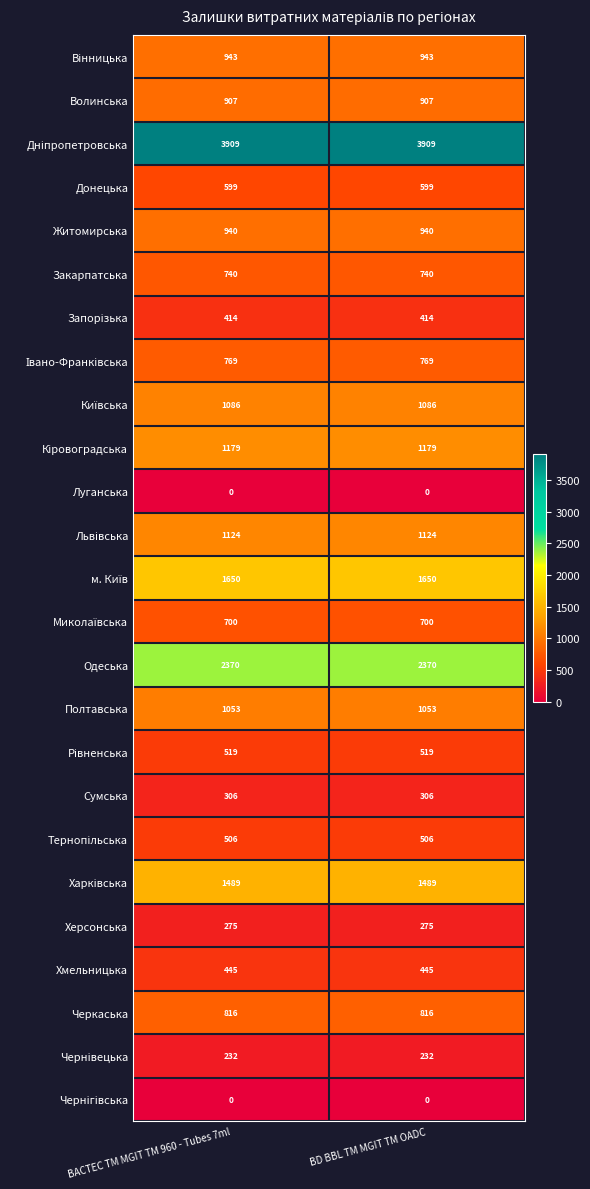

What is the spread (max minus min) of values at BD BBL TM MGIT TM OADC?

3909